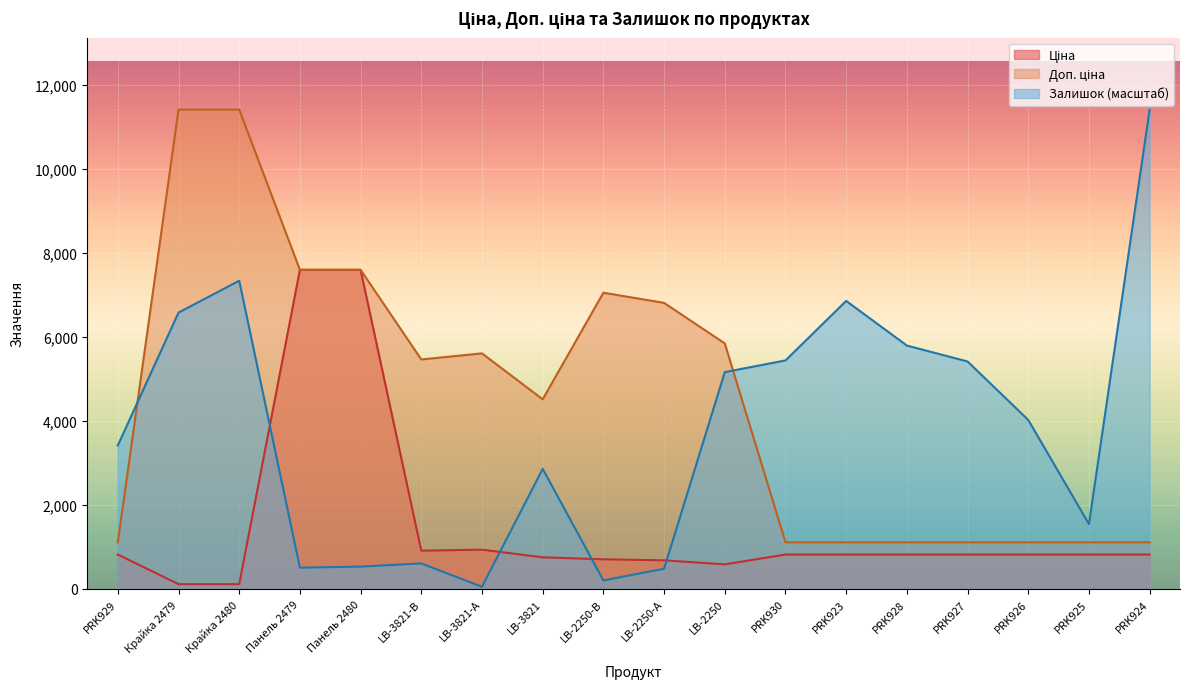

What is the average value of the Ціна series?

1474.3